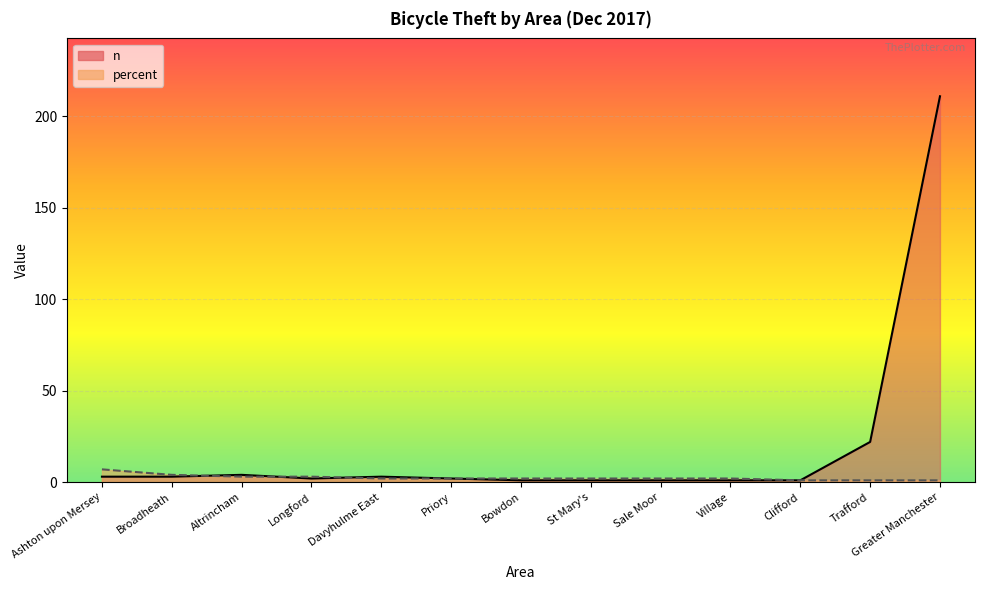

How many values in the n series exceed 2?

6